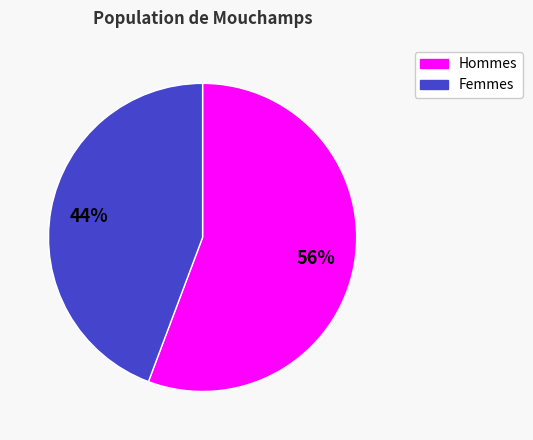

Is there any slice that represents more than half of the pie?

Yes